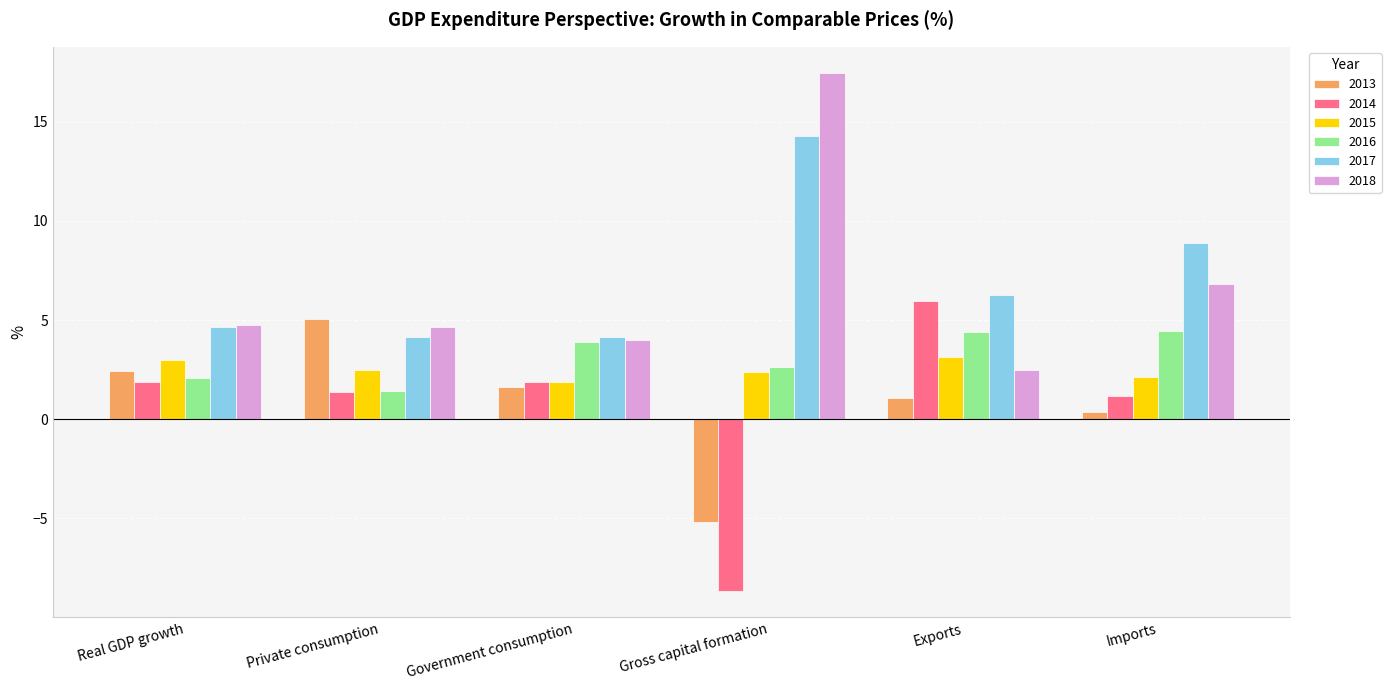

Read the 2013 value at Gross capital formation.

-5.2